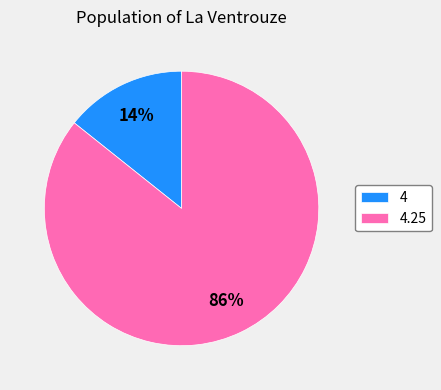

Rank the categories by value from highest to lowest.

4.25, 4